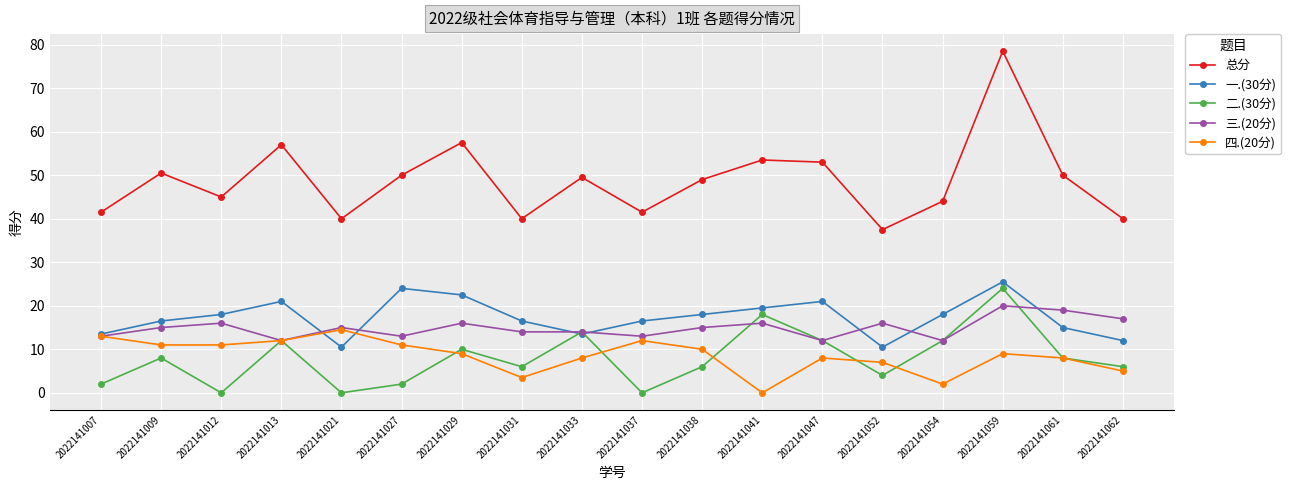

What value does the 一.(30分) series have at 2022141061?

15.0